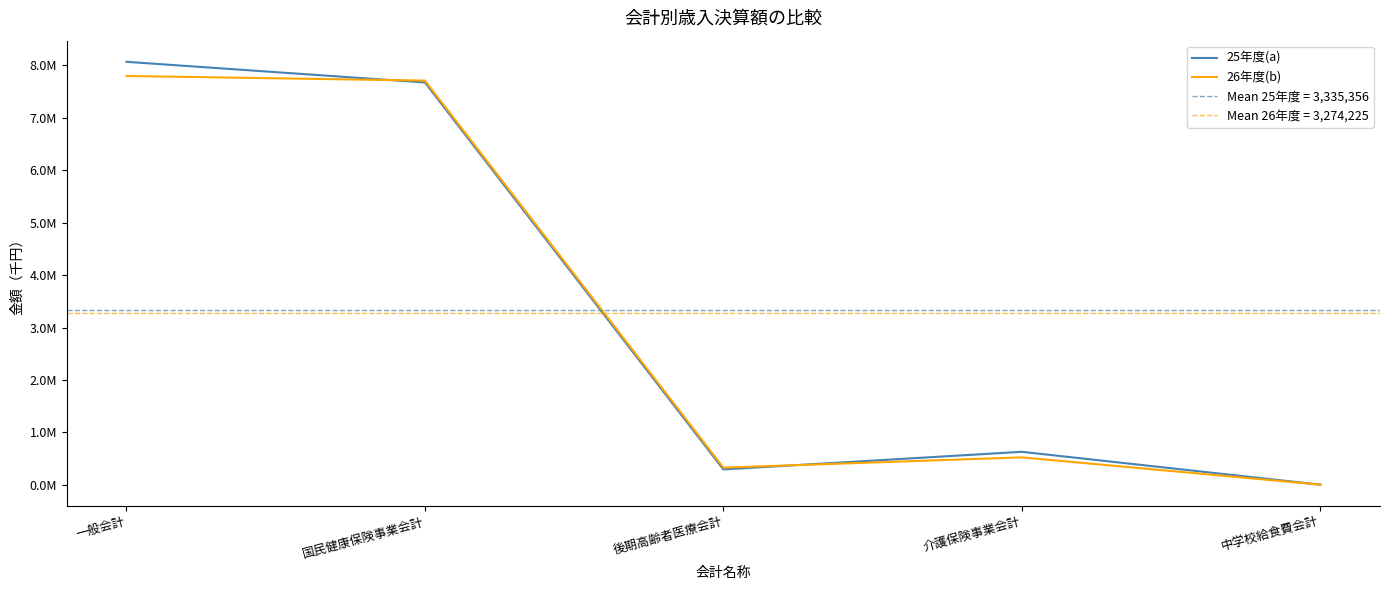

What is the label of the 5th point from the left?

中学校給食費会計